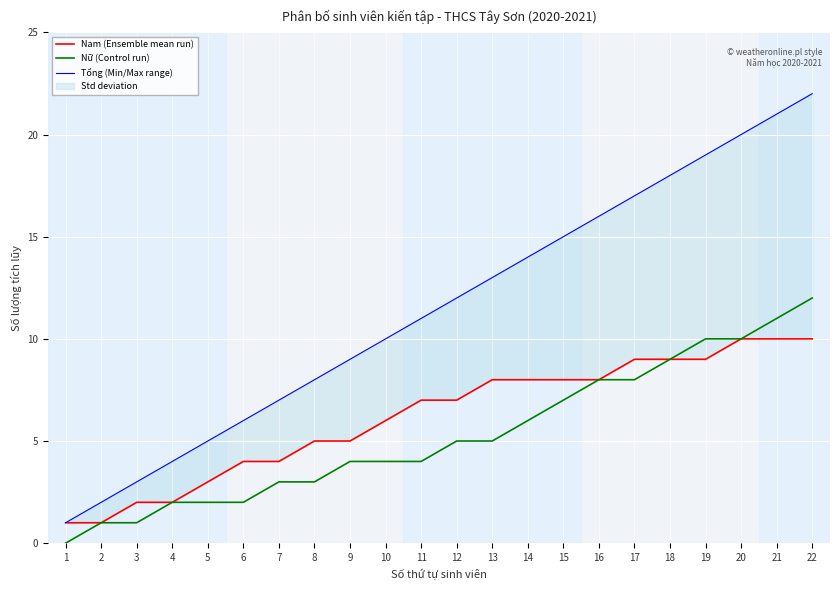

Reading left to right, what are all the values shown in this chart?

Nam (Ensemble mean run): 1	1	2	2	3	4	4	5	5	6	7	7	8	8	8	8	9	9	9	10	10	10
Nữ (Control run): 0	1	1	2	2	2	3	3	4	4	4	5	5	6	7	8	8	9	10	10	11	12
Tổng (Min/Max range): 1	2	3	4	5	6	7	8	9	10	11	12	13	14	15	16	17	18	19	20	21	22